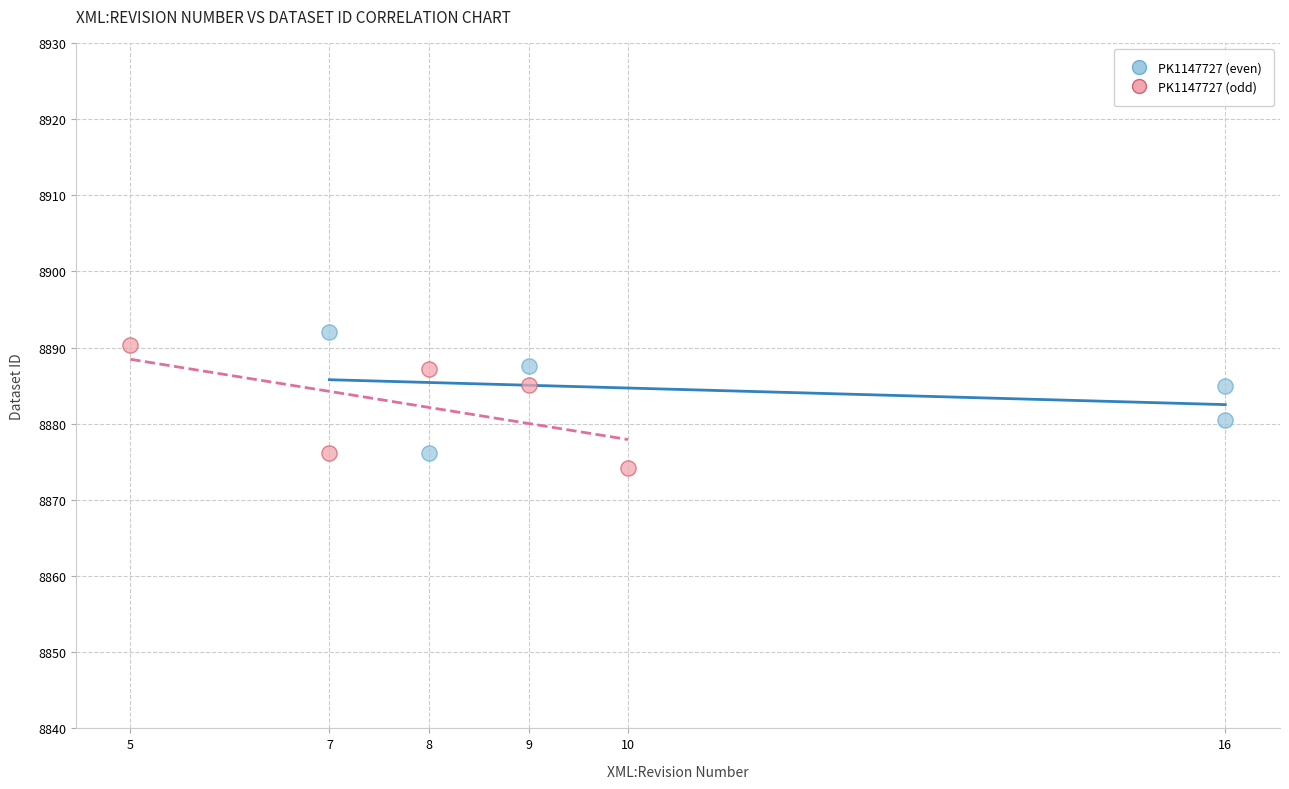

What are all the series names shown in the legend?

PK1147727 (even), PK1147727 (odd)